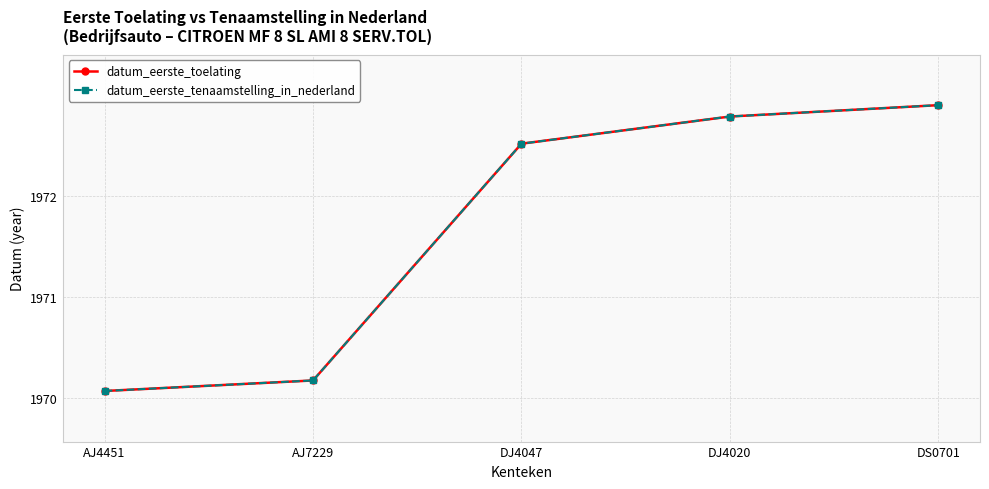

True or false: datum_eerste_toelating has more than 1 interior local peaks.

False